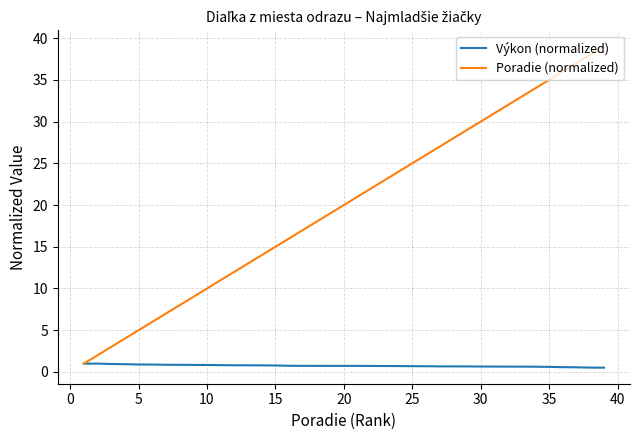

List the series in order of their overall mean, highest first.

Poradie (normalized), Výkon (normalized)